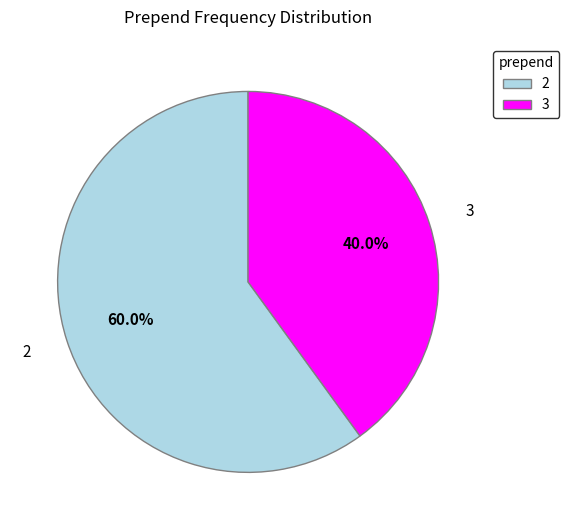

Is the sum of 3 and 2 greater than half?

Yes